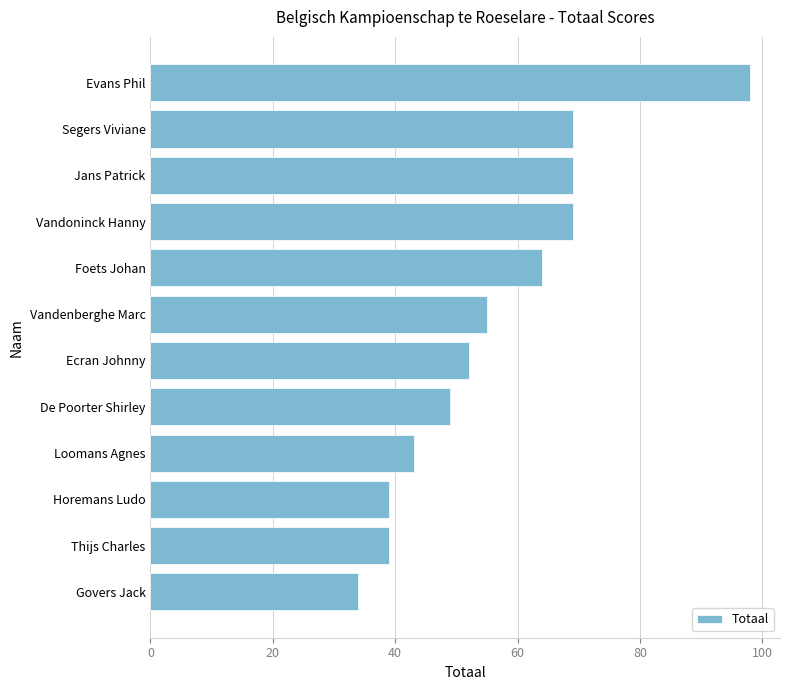

At which category does the chart reach its peak across all series?

Evans Phil